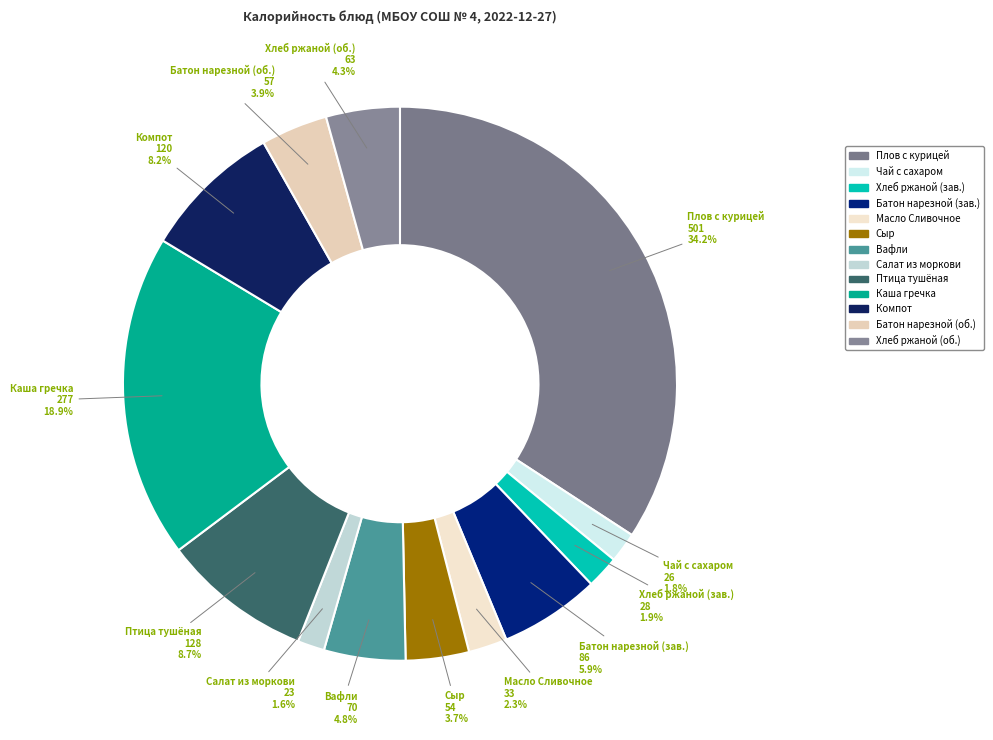

Does any single category account for the majority?

No